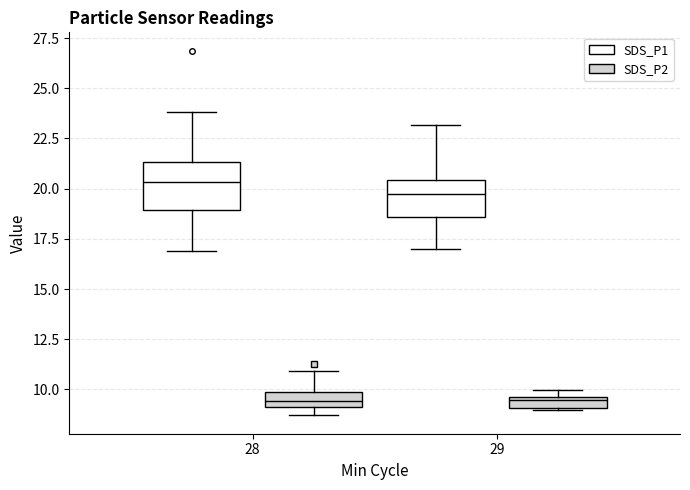

Which box has the highest median line?

28 (SDS_P1)